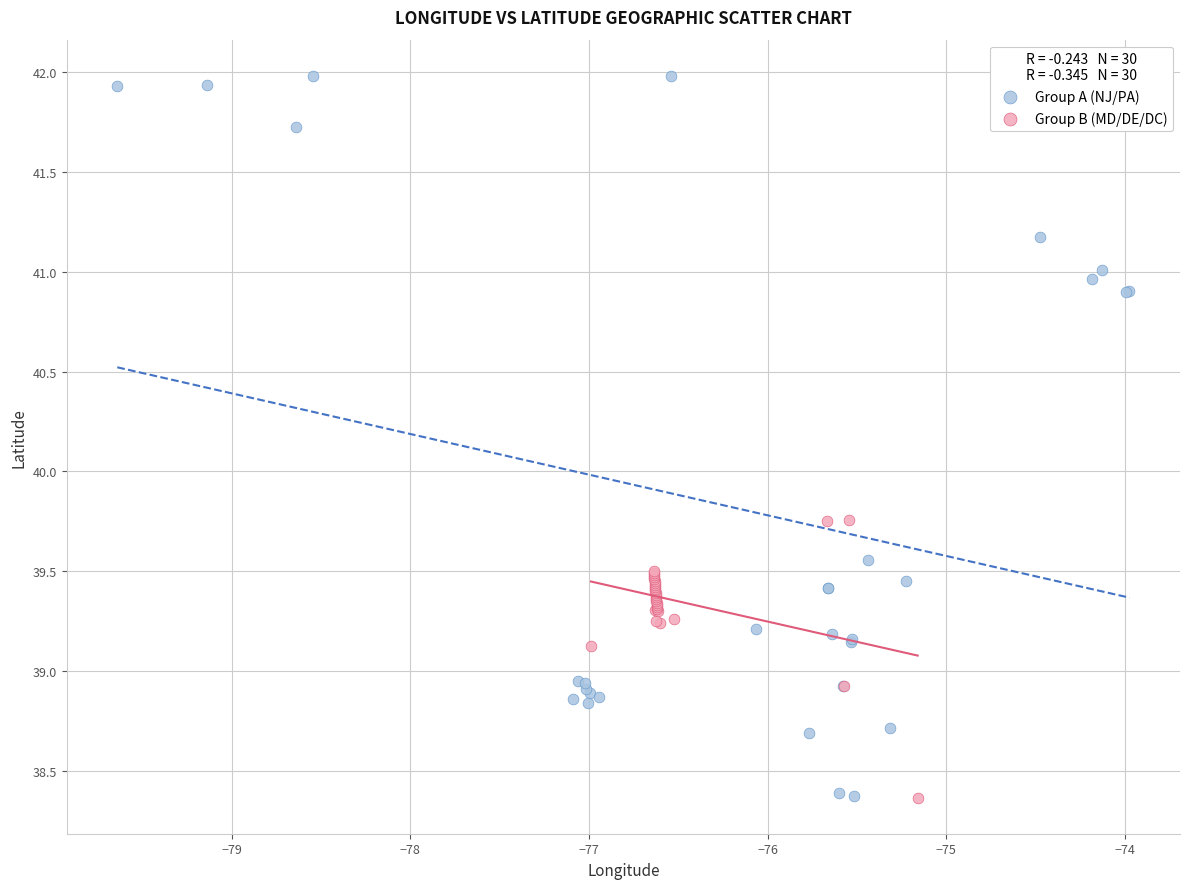

Which series contains the highest Y value?

Group A (NJ/PA)